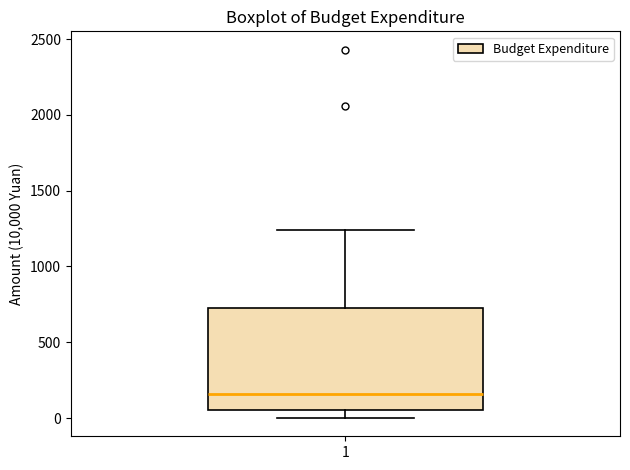

Transcribe this box plot: give where the median line is, the range the box spans, and where the two whiskers end, as read against the y-axis. The values are not printed on the chart, so give them approximately, as read against the axis.

median 150, box 50 to 750, whiskers 0 to 1250